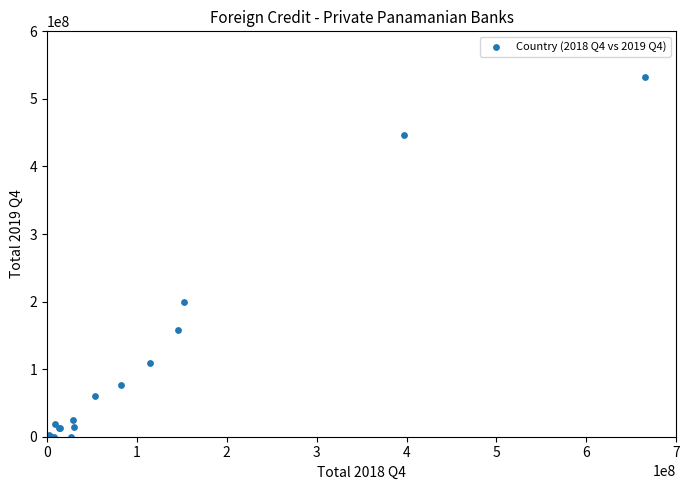

What Y value in the scatter plot is closest to 266099646?

199691248.0